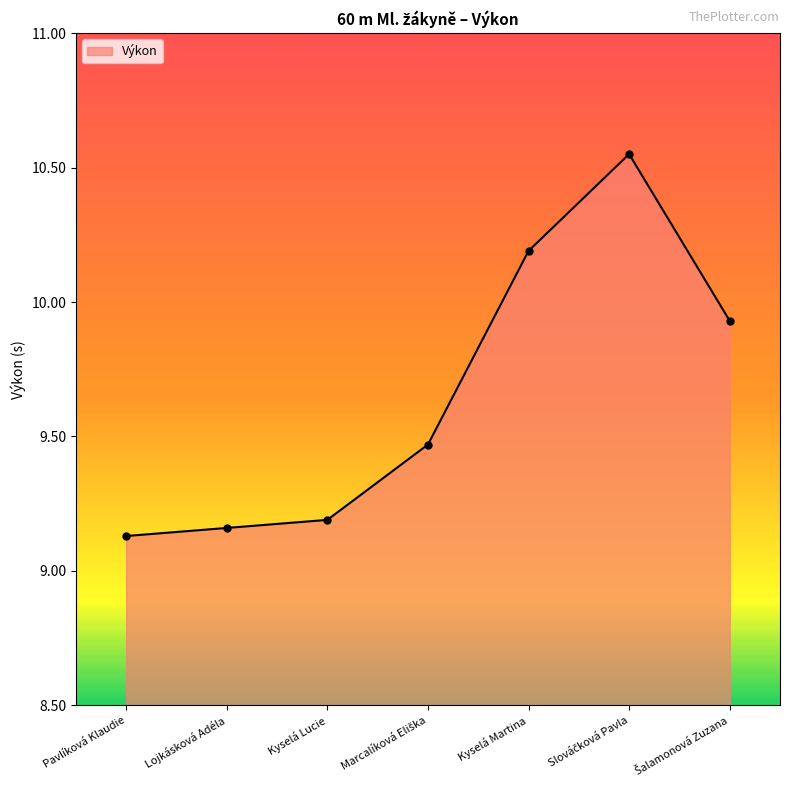

What is the label of the 7th point from the right?

Pavlíková Klaudie